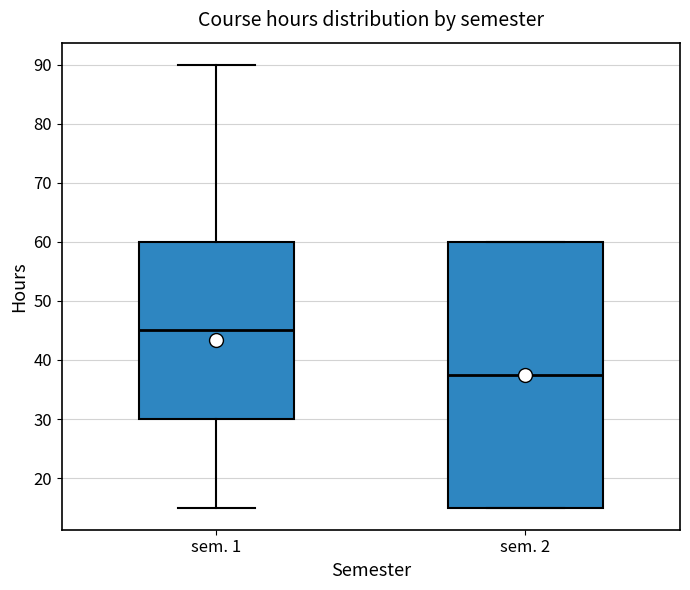

Where is the lower edge of the box for sem. 2 on the y-axis? The values are not printed on the chart, so give them approximately, as read against the axis.

15